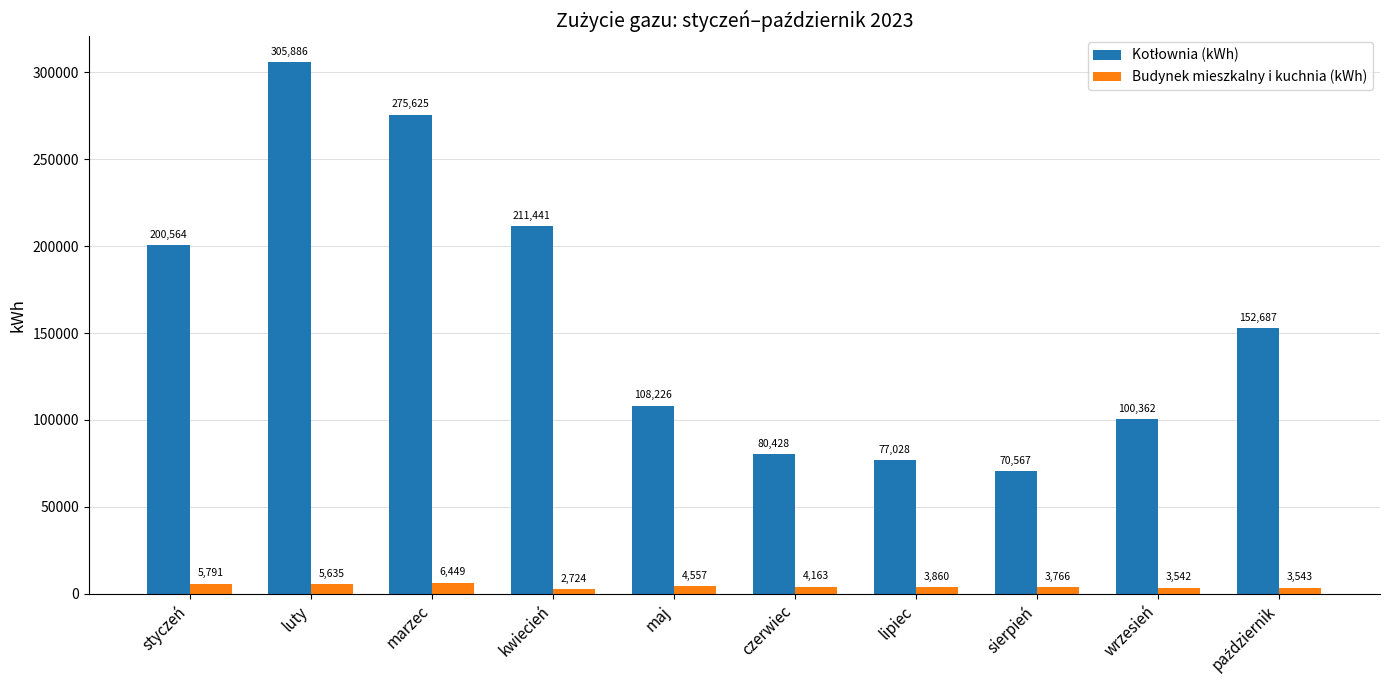

What is the sum of all Budynek mieszkalny i kuchnia (kWh) values?

44030